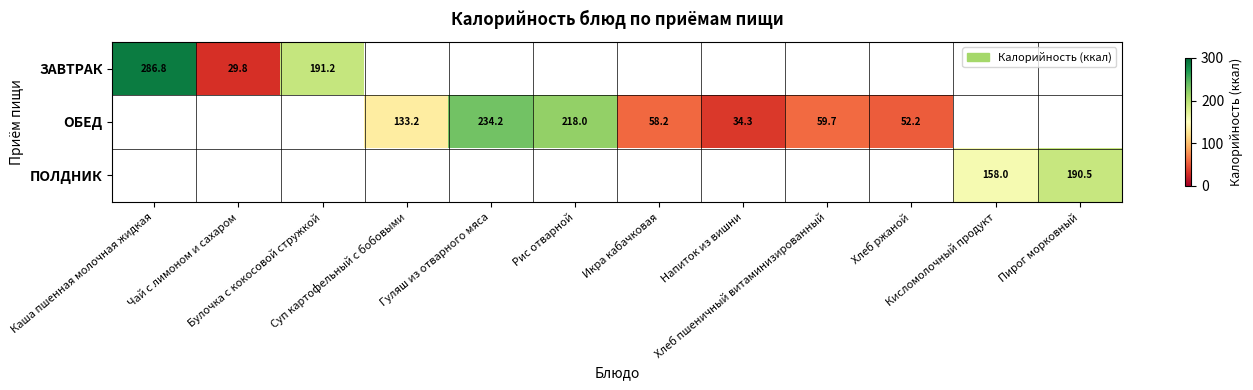

Rank the categories by ОБЕД value from lowest to highest.

Каша пшенная молочная жидкая, Чай с лимоном и сахаром, Булочка с кокосовой стружкой, Кисломолочный продукт, Пирог морковный, Напиток из вишни, Хлеб ржаной, Икра кабачковая, Хлеб пшеничный витаминизированный, Суп картофельный с бобовыми, Рис отварной, Гуляш из отварного мяса